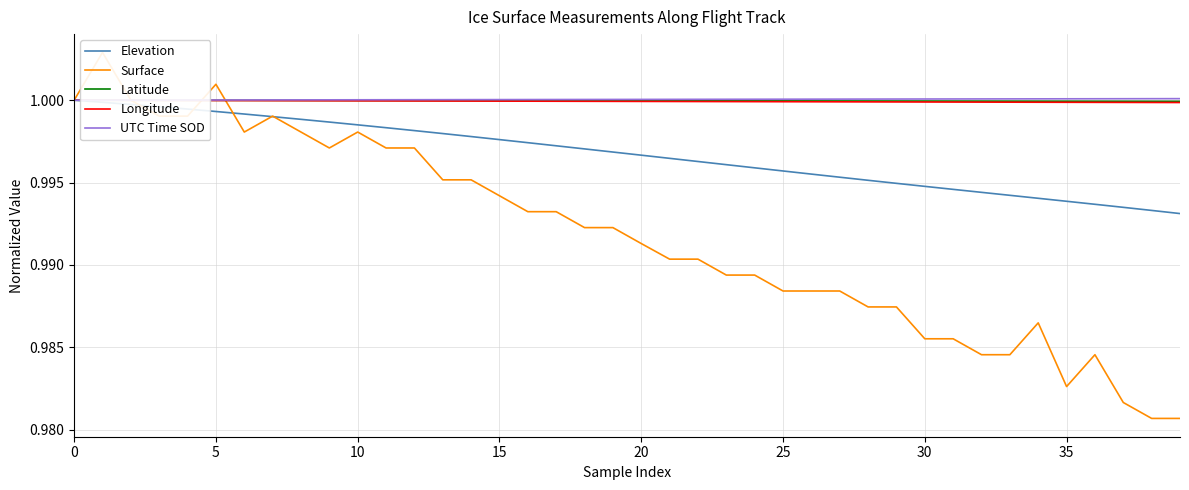

Reading left to right, extract all data points from this chart.

Elevation: 1.0	1.0	1.0	1.0	1.0	1.0	1.0	1.0	1.0	1.0	1.0	1.0	1.0	1.0	1.0	1.0	1.0	1.0	1.0	1.0	1.0	1.0	1.0	1.0	1.0	1.0	1.0	1.0	1.0	1.0	1.0	1.0	1.0	1.0	1.0	1.0	1.0	1.0	1.0	1.0
Surface: 1.0	1.0	1.0	1.0	1.0	1.0	1.0	1.0	1.0	1.0	1.0	1.0	1.0	1.0	1.0	1.0	1.0	1.0	1.0	1.0	1.0	1.0	1.0	1.0	1.0	1.0	1.0	1.0	1.0	1.0	1.0	1.0	1.0	1.0	1.0	1.0	1.0	1.0	1.0	1.0
Latitude: 1.0	1.0	1.0	1.0	1.0	1.0	1.0	1.0	1.0	1.0	1.0	1.0	1.0	1.0	1.0	1.0	1.0	1.0	1.0	1.0	1.0	1.0	1.0	1.0	1.0	1.0	1.0	1.0	1.0	1.0	1.0	1.0	1.0	1.0	1.0	1.0	1.0	1.0	1.0	1.0
Longitude: 1.0	1.0	1.0	1.0	1.0	1.0	1.0	1.0	1.0	1.0	1.0	1.0	1.0	1.0	1.0	1.0	1.0	1.0	1.0	1.0	1.0	1.0	1.0	1.0	1.0	1.0	1.0	1.0	1.0	1.0	1.0	1.0	1.0	1.0	1.0	1.0	1.0	1.0	1.0	1.0
UTC Time SOD: 1.0	1.0	1.0	1.0	1.0	1.0	1.0	1.0	1.0	1.0	1.0	1.0	1.0	1.0	1.0	1.0	1.0	1.0	1.0	1.0	1.0	1.0	1.0	1.0	1.0	1.0	1.0	1.0	1.0	1.0	1.0	1.0	1.0	1.0	1.0	1.0	1.0	1.0	1.0	1.0